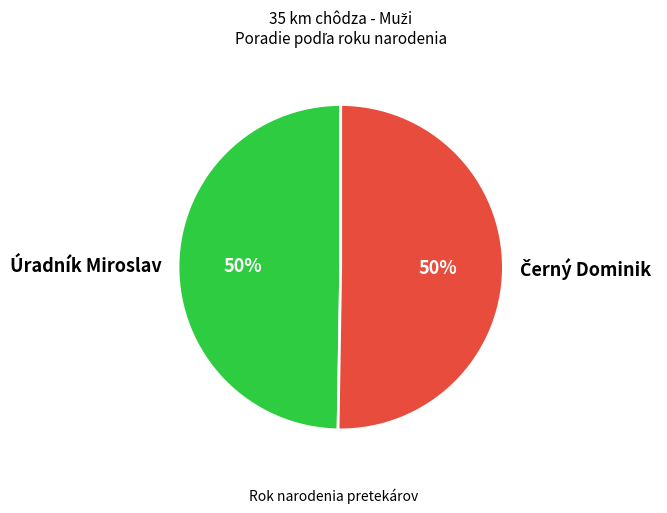

To the nearest percent, what is the average slice percentage?

50%